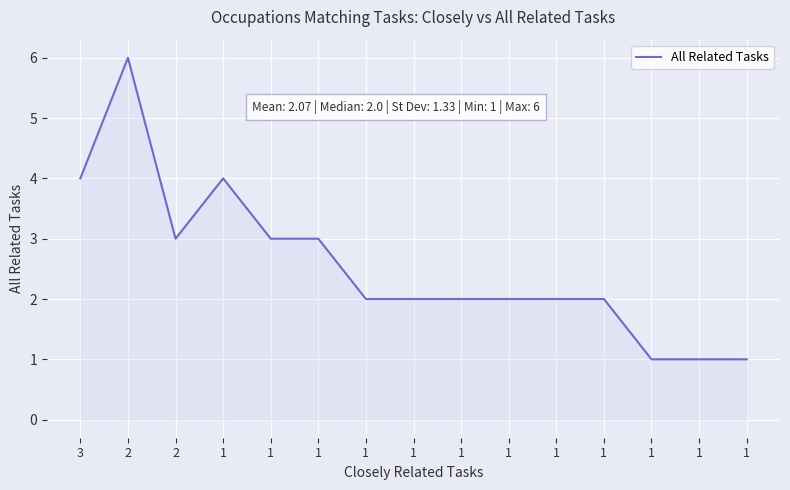

Count the number of data series in this chart.

1